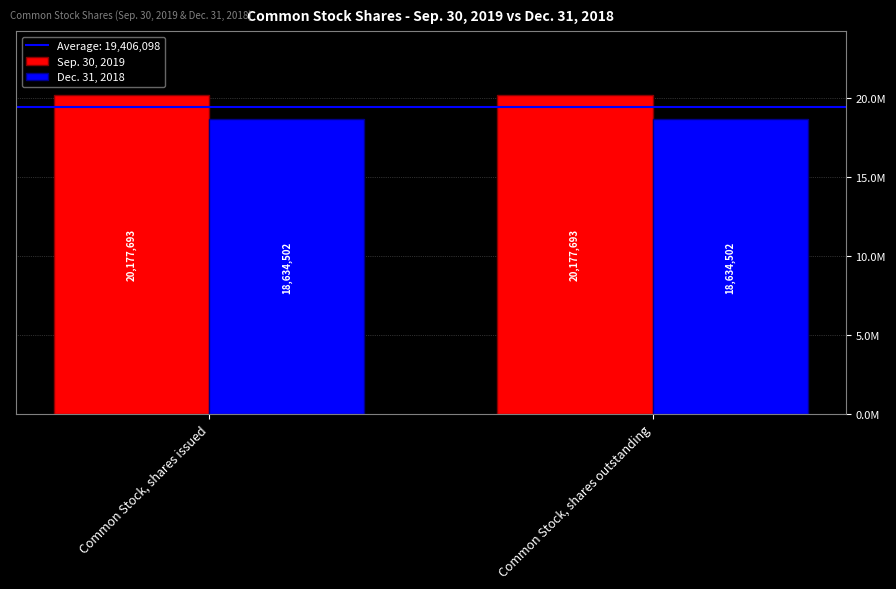

Where is Sep. 30, 2019 nearest to the value 20177693?

Common Stock, shares issued